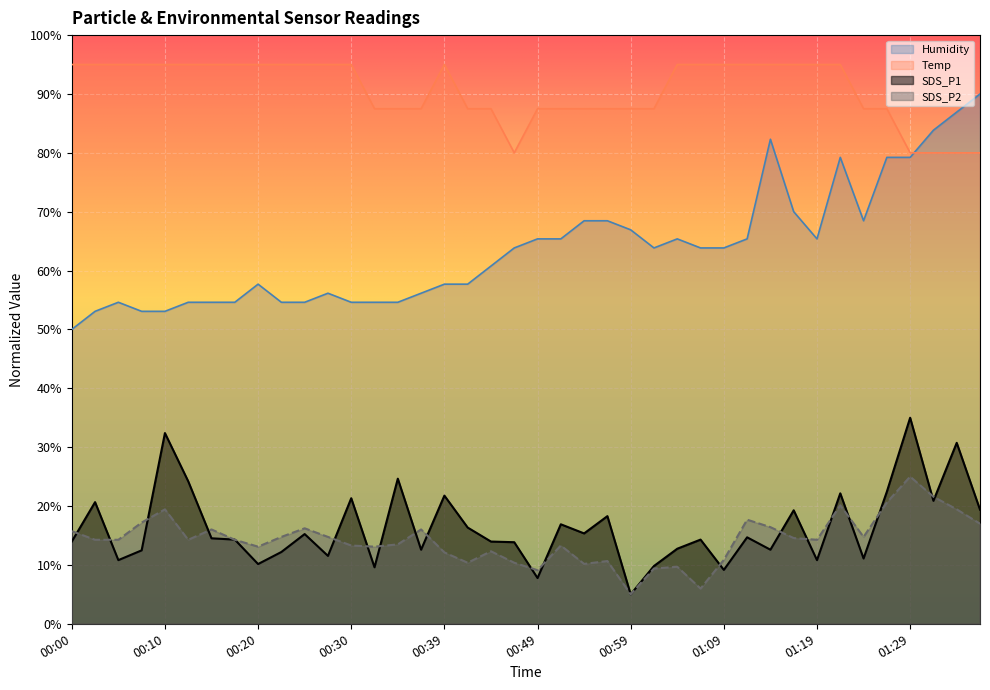

At which label is SDS_P1 closest to 20?

01:37